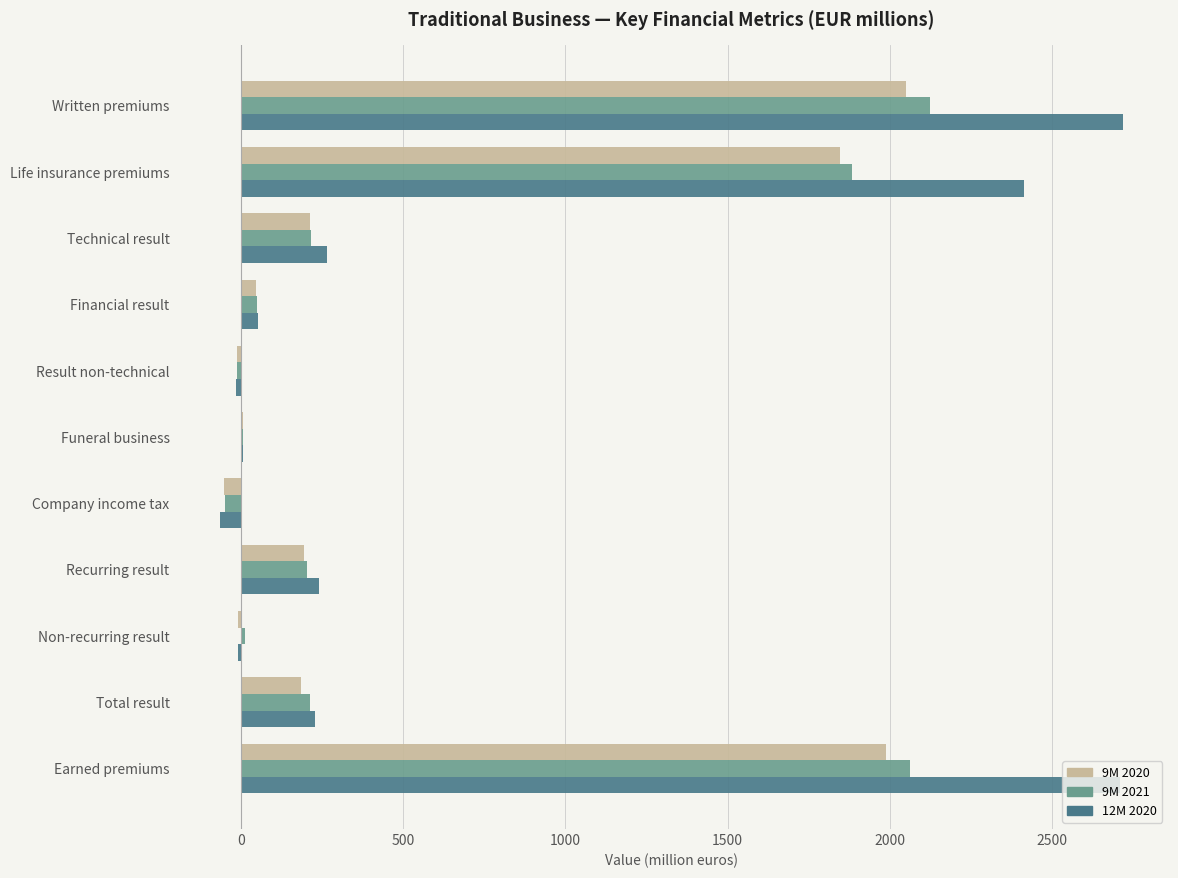

What is the maximum value shown in the chart?

2720.4